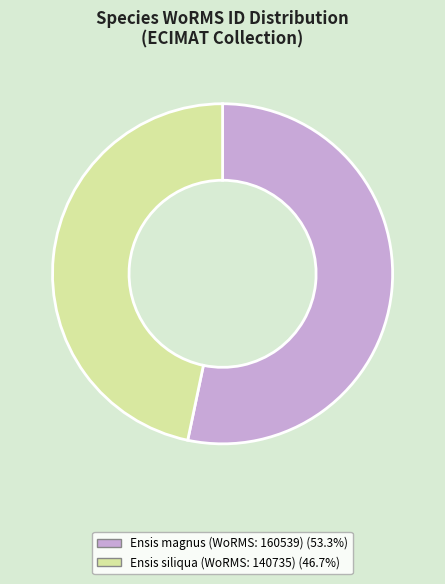

Does any single category account for the majority?

Yes